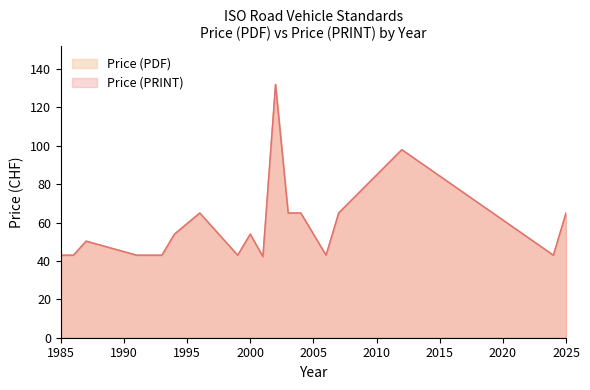

What are all the series names shown in the legend?

Price (PDF), Price (PRINT)